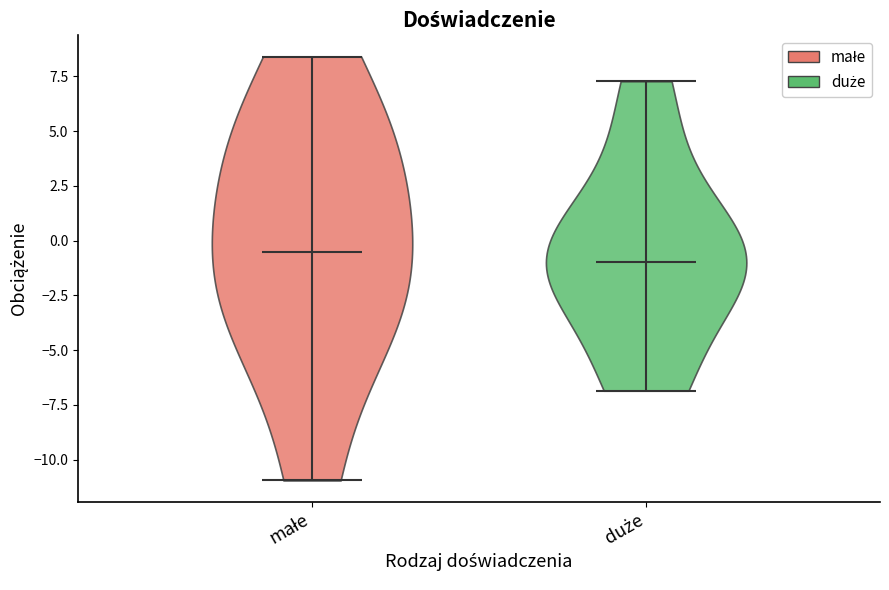

What is the lowest point the violin for małe reaches on the y-axis? The values are not printed on the chart, so give them approximately, as read against the axis.

-11.0